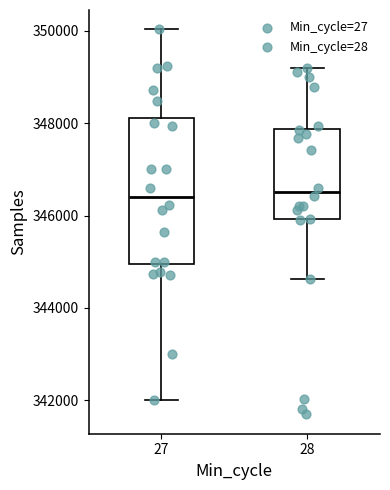

Reading left to right, read every box against the y-axis: the position of its median line, the range the box covers, and the ends of its whiskers. The values are not printed on the chart, so give them approximately, as read against the axis.

27: median 346400, box 345000 to 348200, whiskers 342000 to 350000
28: median 346600, box 346000 to 347800, whiskers 344600 to 349200